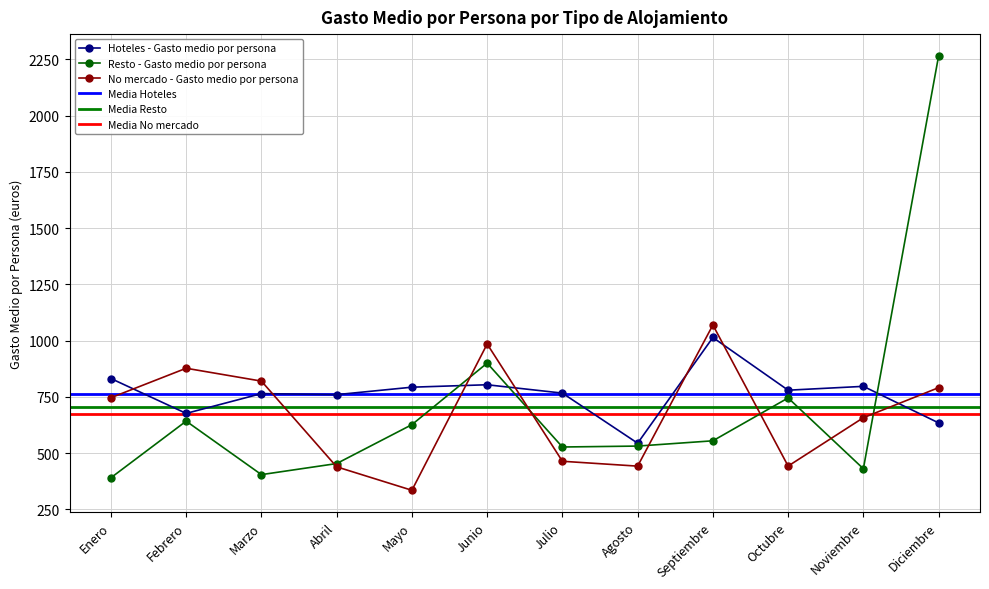

At which label does Resto - Gasto medio por persona first exceed 555?

Febrero